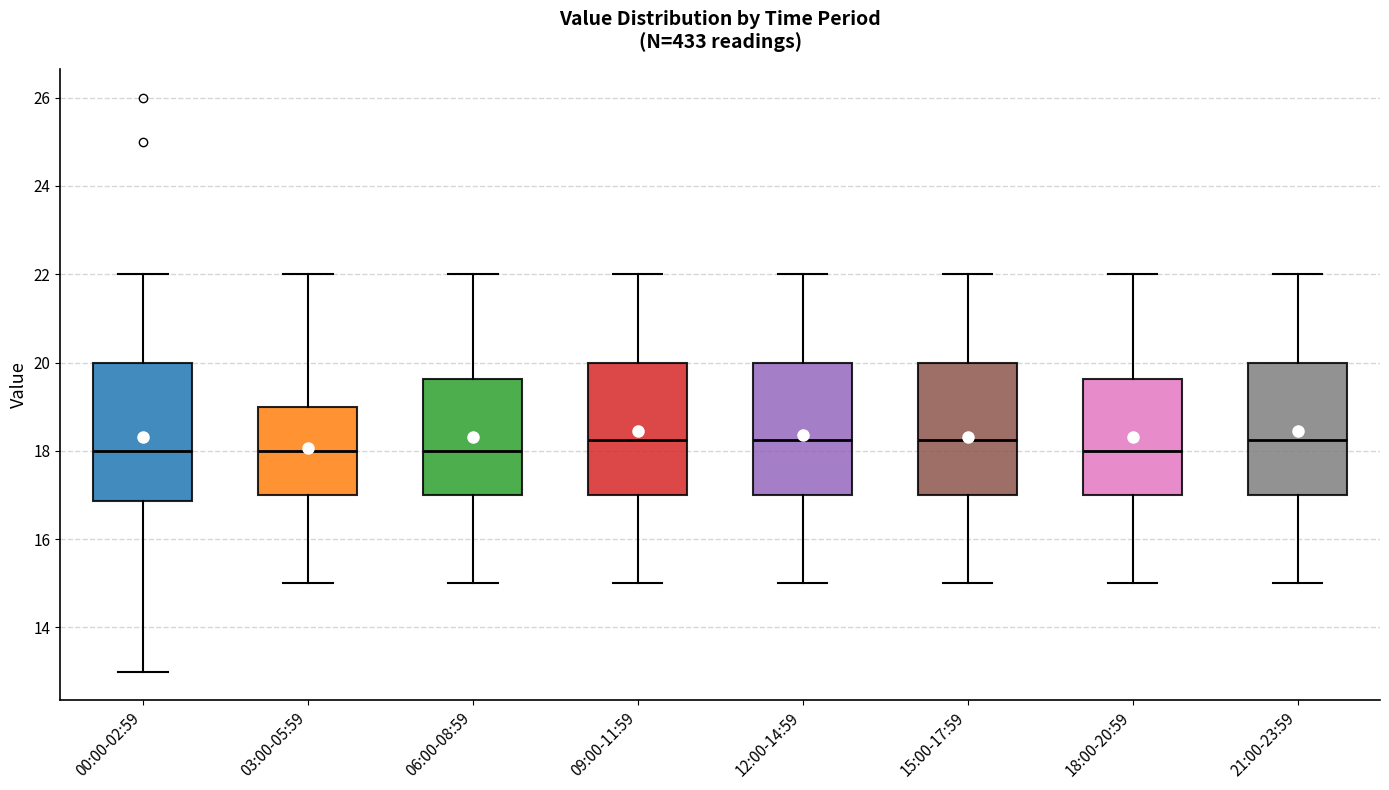

Reading left to right, read every box against the y-axis: the position of its median line, the range the box covers, and the ends of its whiskers. The values are not printed on the chart, so give them approximately, as read against the axis.

00:00-02:59: median 18.0, box 16.8 to 20.0, whiskers 13.0 to 22.0
03:00-05:59: median 18.0, box 17.0 to 19.0, whiskers 15.0 to 22.0
06:00-08:59: median 18.0, box 17.0 to 19.6, whiskers 15.0 to 22.0
09:00-11:59: median 18.2, box 17.0 to 20.0, whiskers 15.0 to 22.0
12:00-14:59: median 18.2, box 17.0 to 20.0, whiskers 15.0 to 22.0
15:00-17:59: median 18.2, box 17.0 to 20.0, whiskers 15.0 to 22.0
18:00-20:59: median 18.0, box 17.0 to 19.6, whiskers 15.0 to 22.0
21:00-23:59: median 18.2, box 17.0 to 20.0, whiskers 15.0 to 22.0